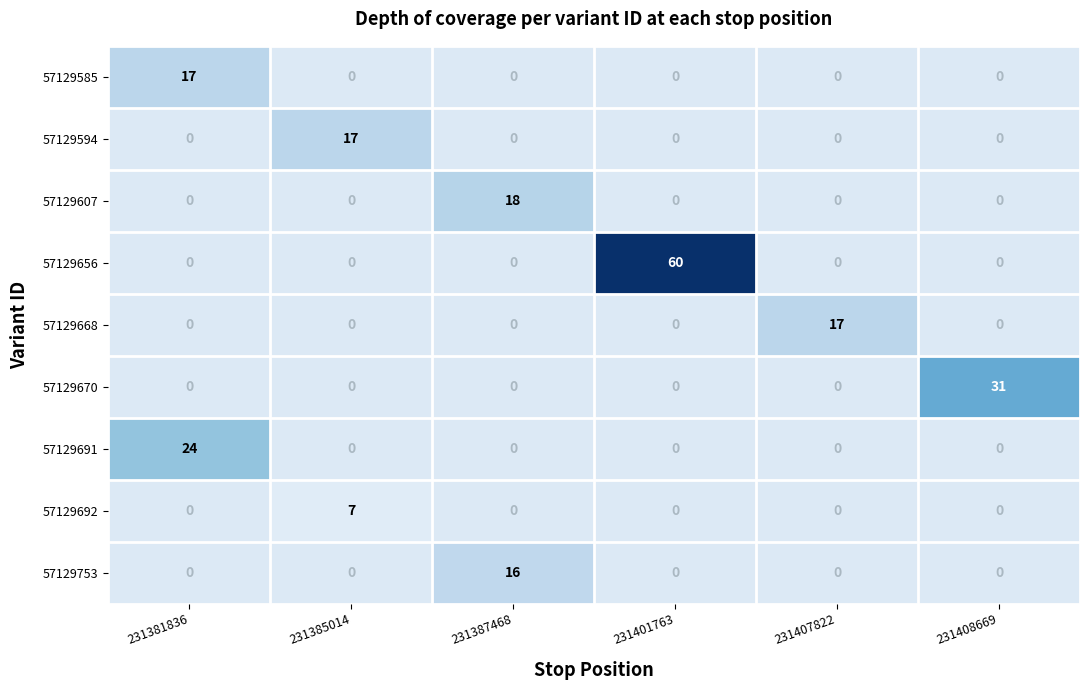

The value of 57129594 at 231385014 is 7. True or false?

False